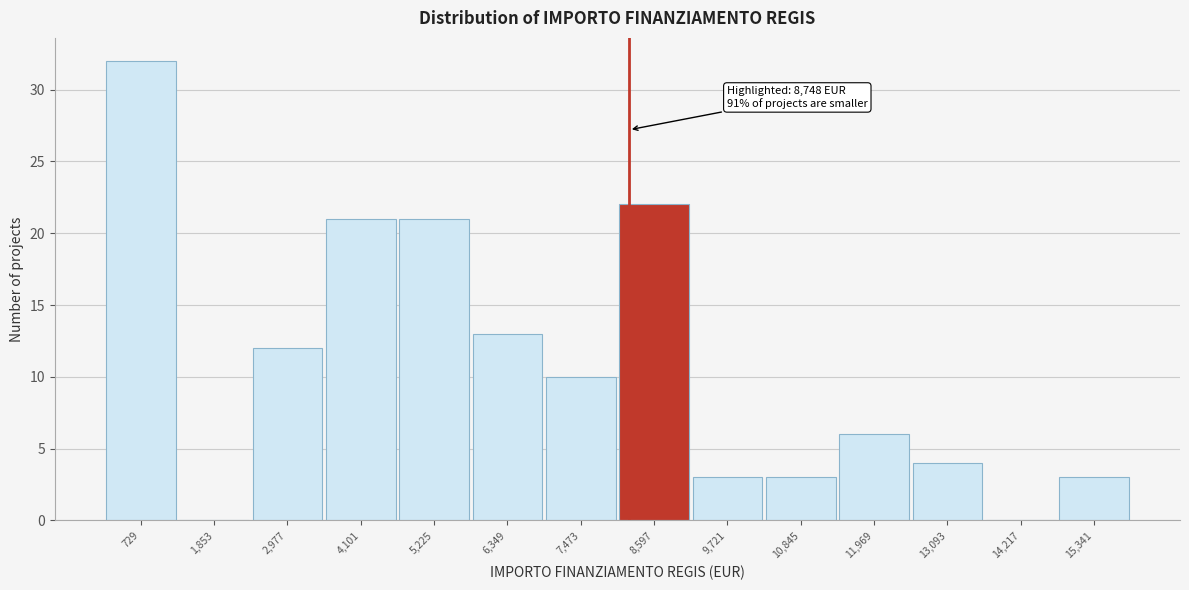

Reading left to right, transcribe all the data shown in this chart.

729=32	1,853=0	2,977=12	4,101=21	5,225=21	6,349=13	7,473=10	8,597=22	9,721=3	10,845=3	11,969=6	13,093=4	14,217=0	15,341=3